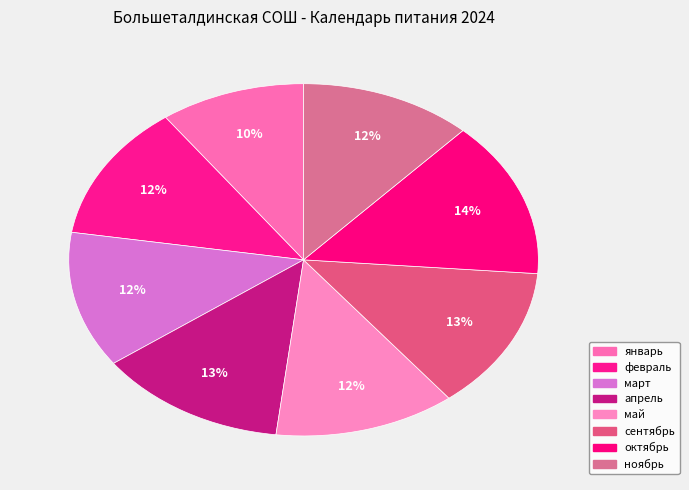

Count the number of slices in the pie.

8